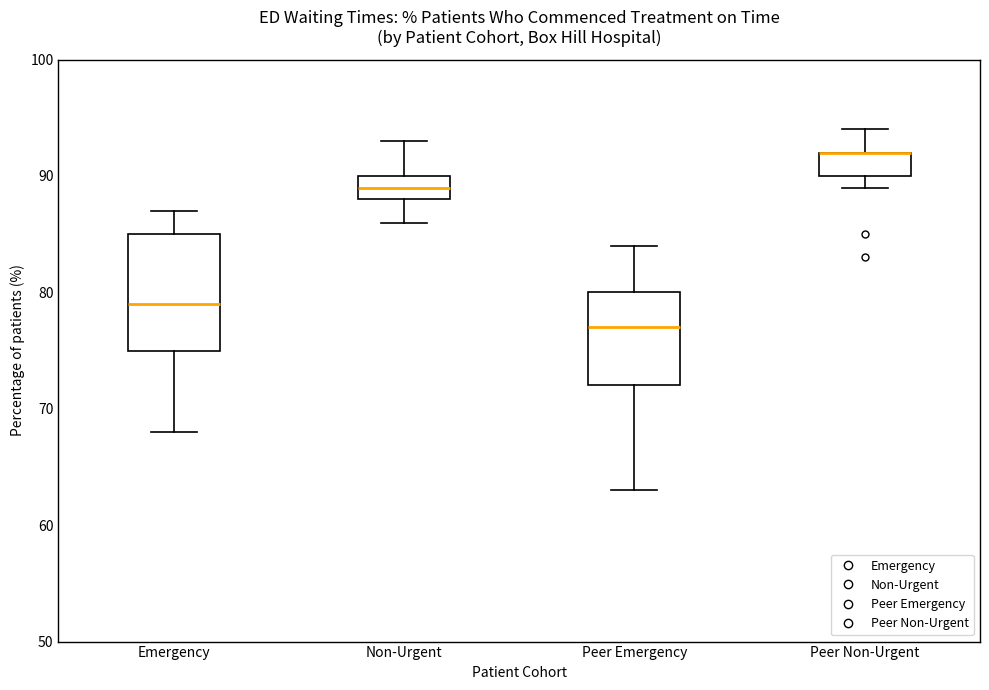

Where does the upper whisker of the box for Peer Non-Urgent end on the y-axis? The values are not printed on the chart, so give them approximately, as read against the axis.

94